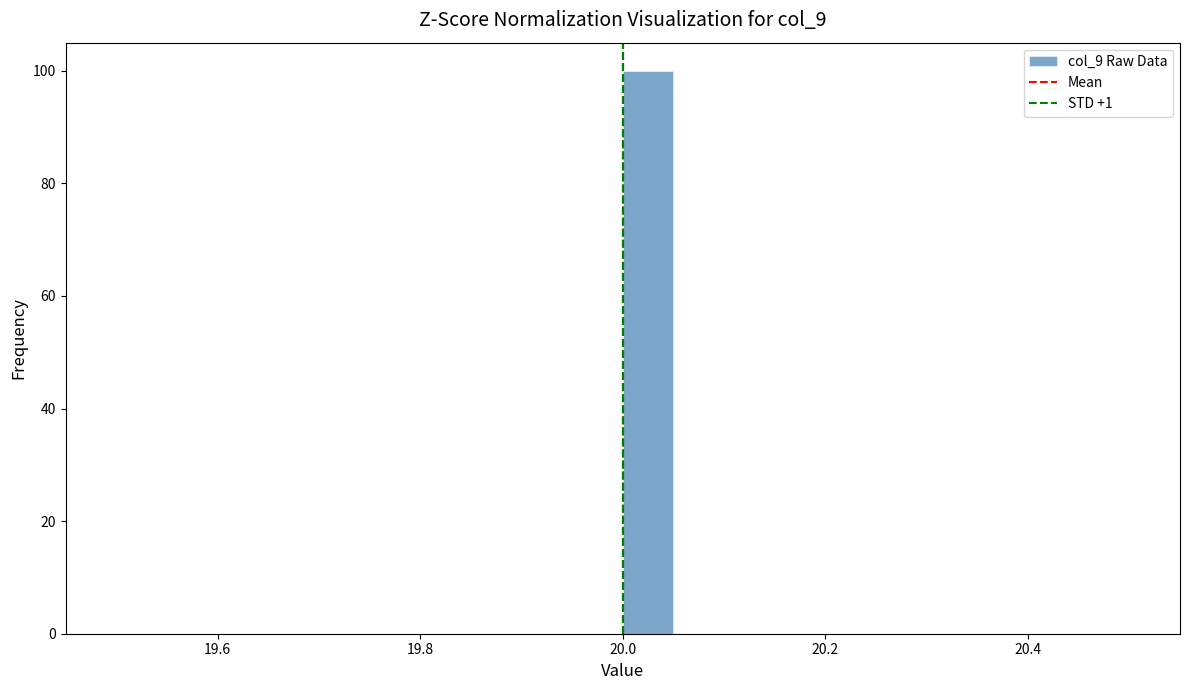

Around what value on the x-axis is the tallest bar? Give the approximate position of its centre, as read against the axis.

20.02